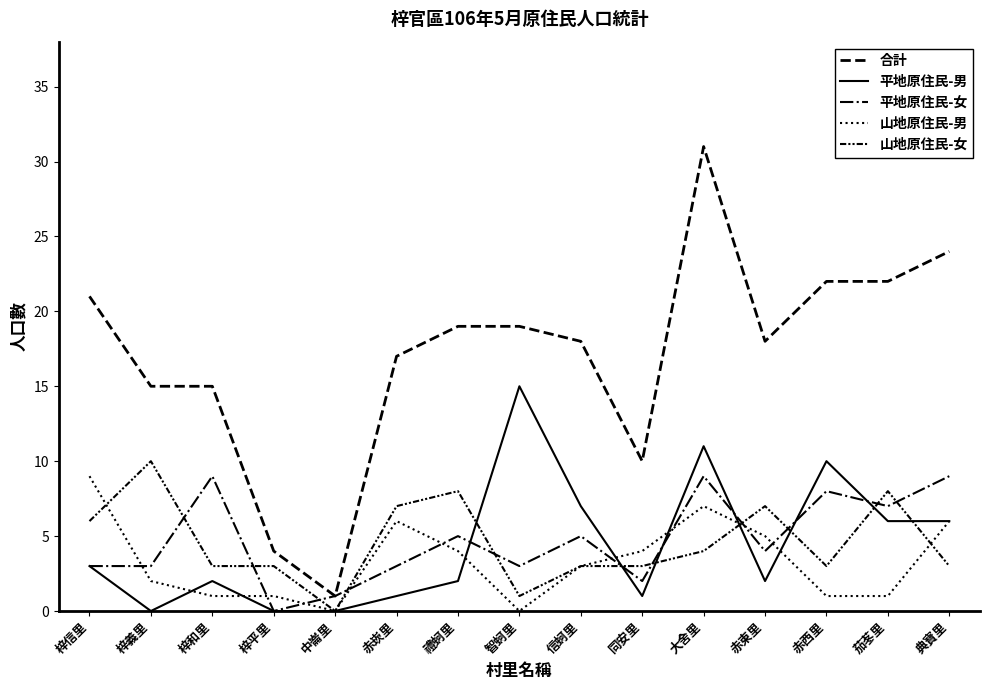

Which series has the widest spread of values?

合計